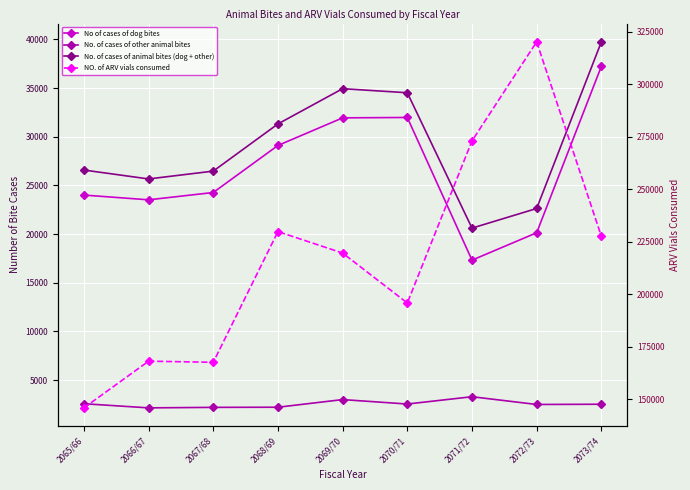

What is the total value across all series at 2072/73?

365393